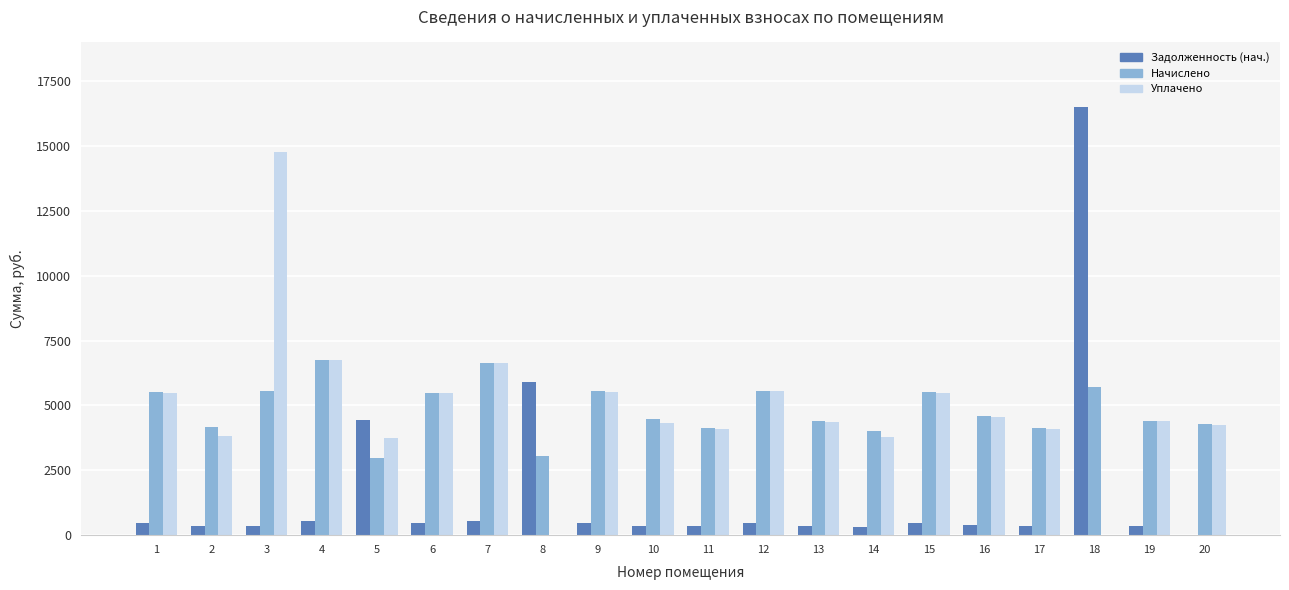

Between 4 and 11, which series saw the biggest shift?

Уплачено